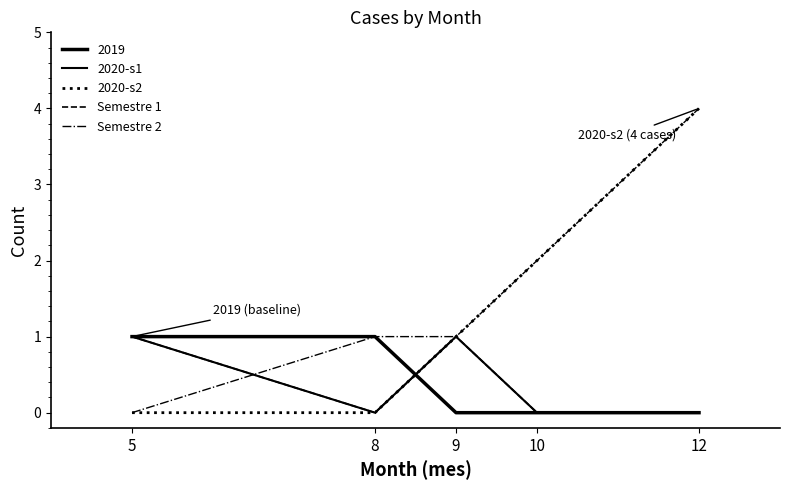

Is this an area chart (filled region under the line)?

No